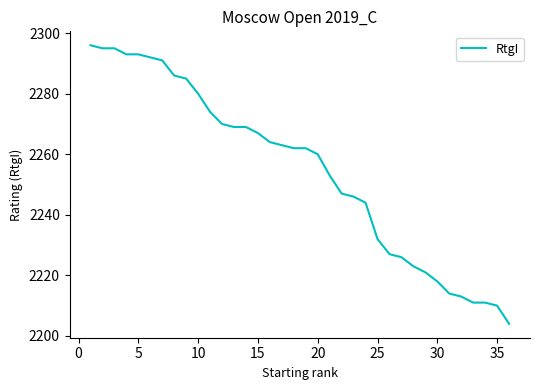

Count the number of categories in the chart.

36